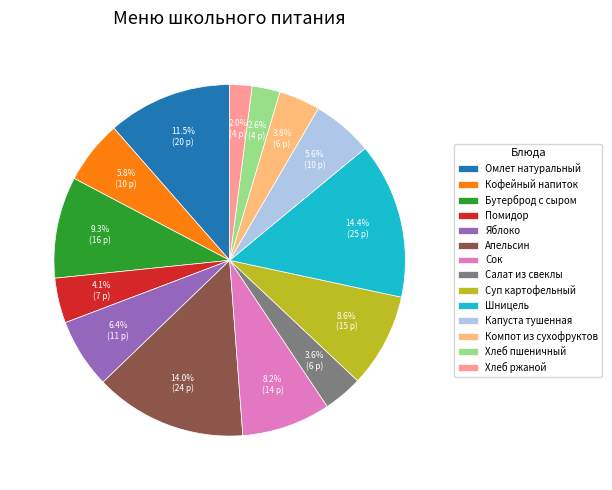

To the nearest percent, what is the difference between the largest and smallest slice percentages?

12%